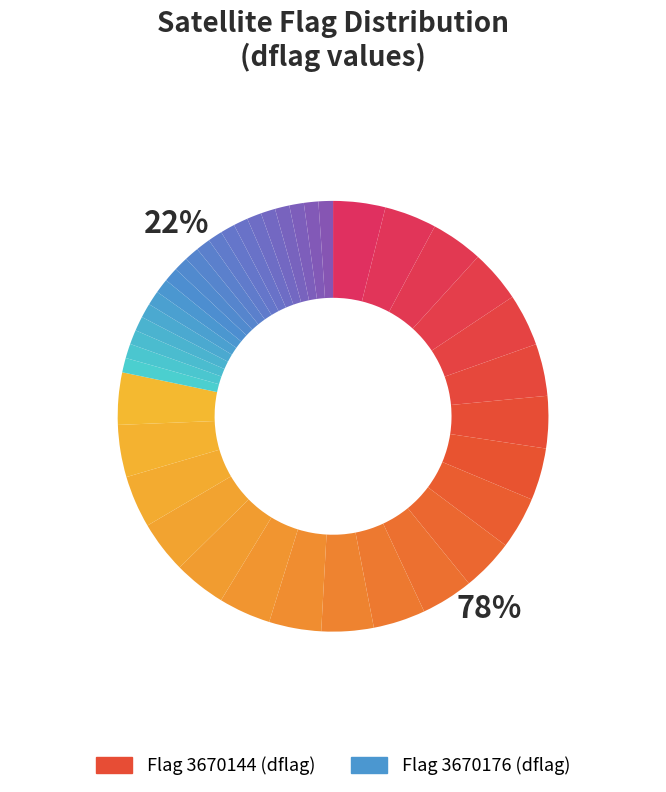

How many segments does this pie chart have?

2